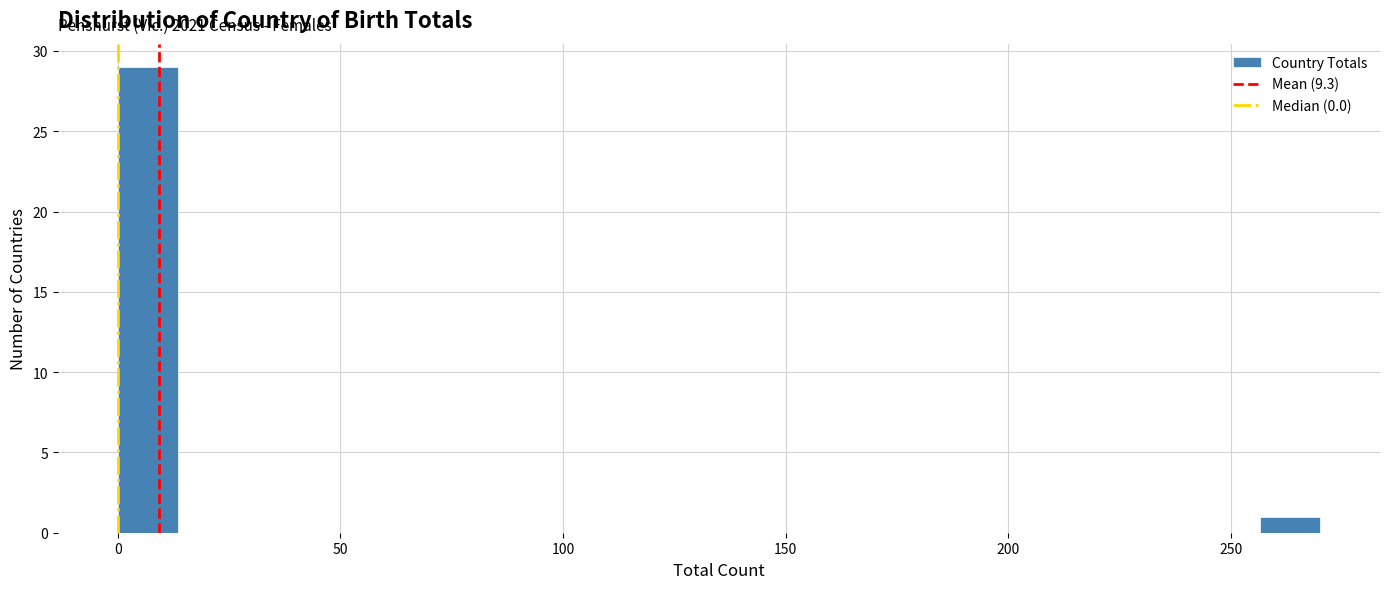

Around what value on the x-axis is the tallest bar? Give the approximate position of its centre, as read against the axis.

5